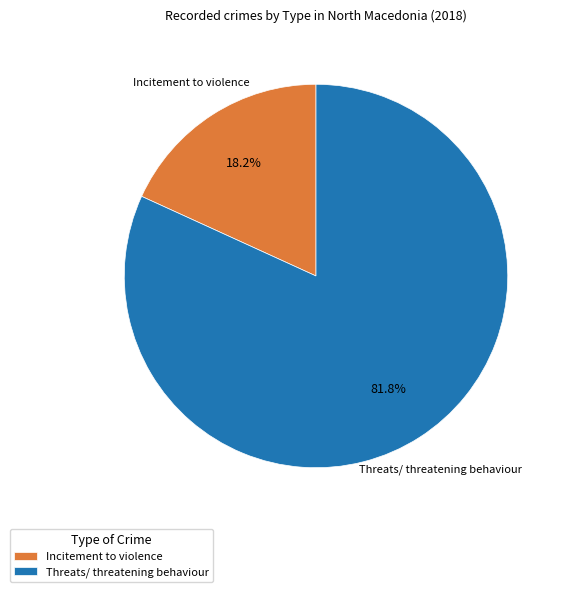

True or false: Threats/ threatening behaviour accounts for 82% of the total.

True